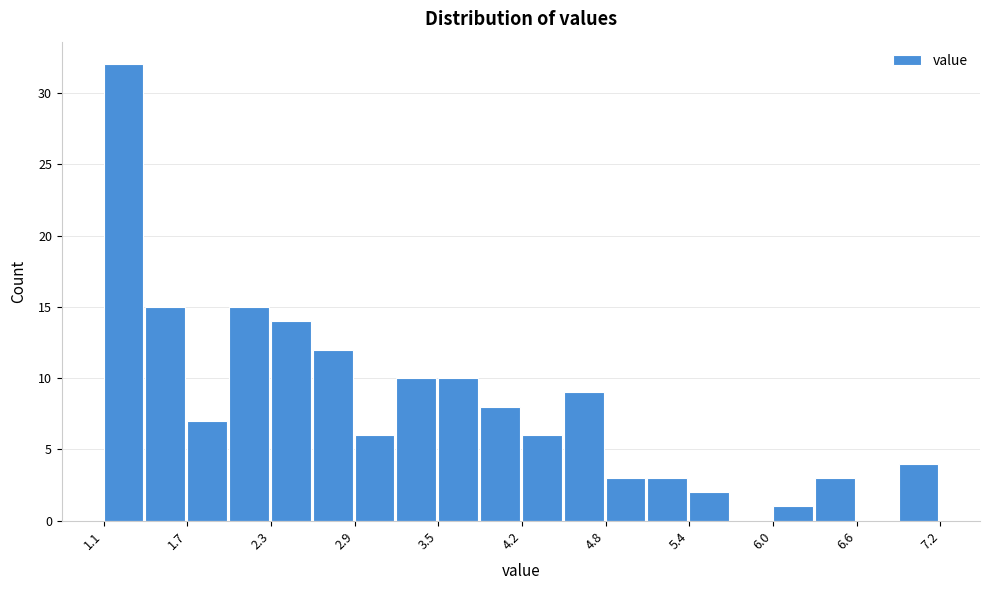

Around what value on the x-axis is the tallest bar? Give the approximate position of its centre, as read against the axis.

1.2